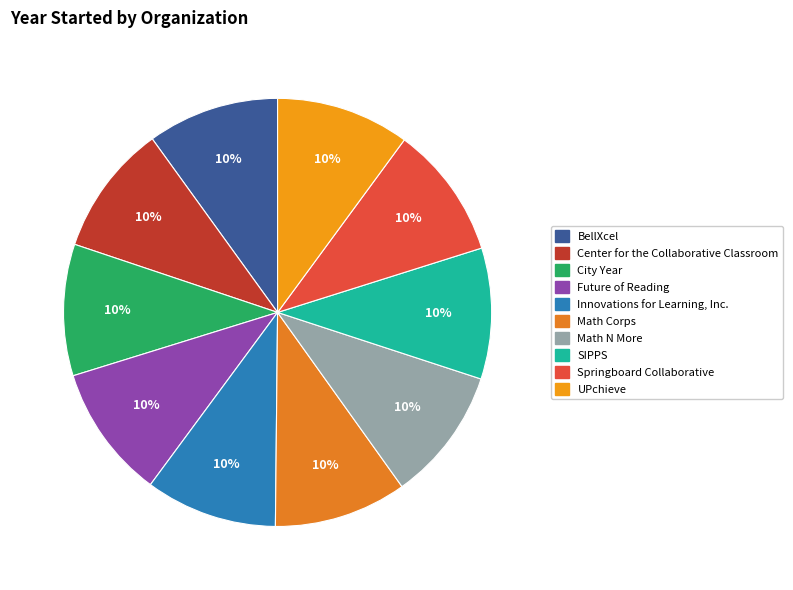

How many slices are in this pie chart?

10